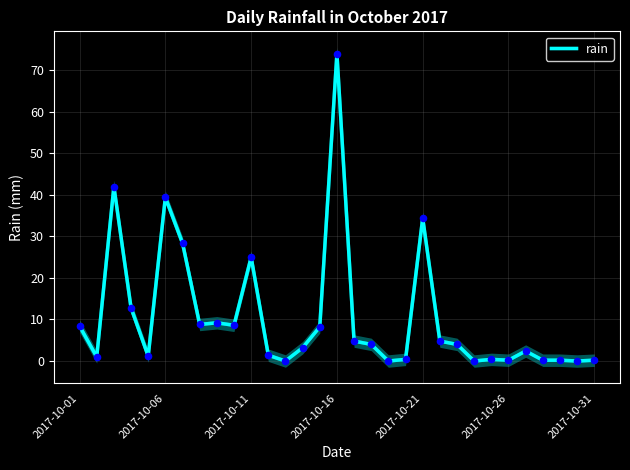

Which category has the highest value in the rain series?

2017-10-16